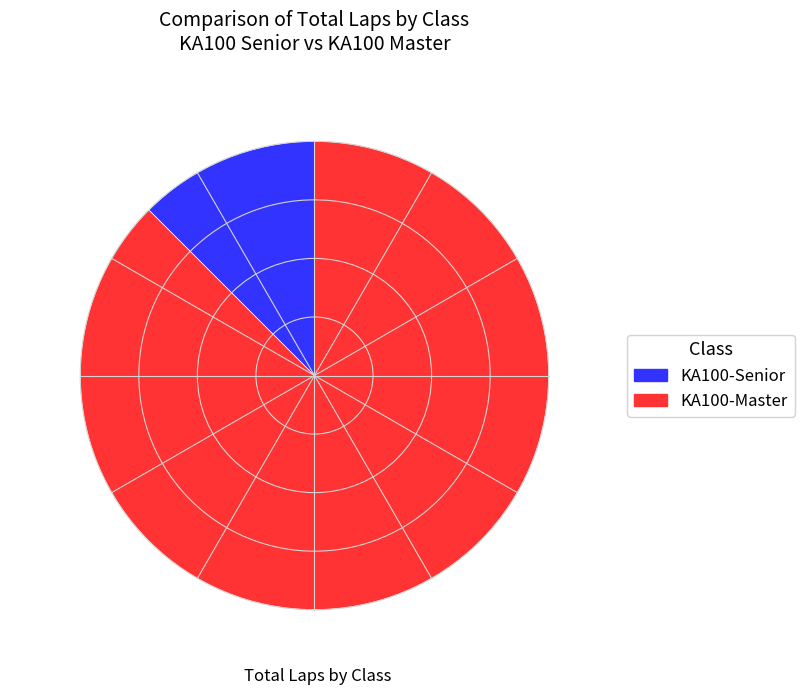

Rank the categories by value from highest to lowest.

KA100-Senior, KA100-Master